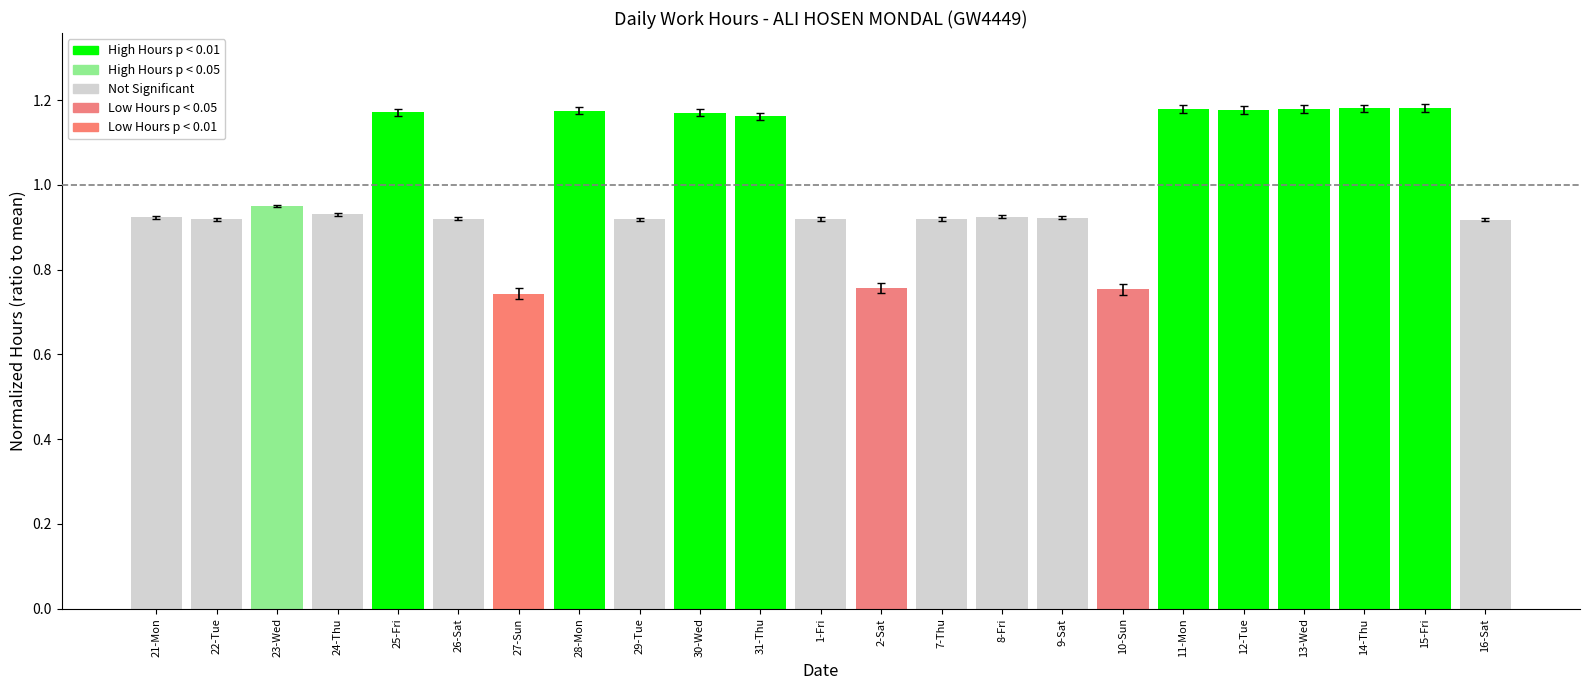

Count the values in the range 0 to 1.

14